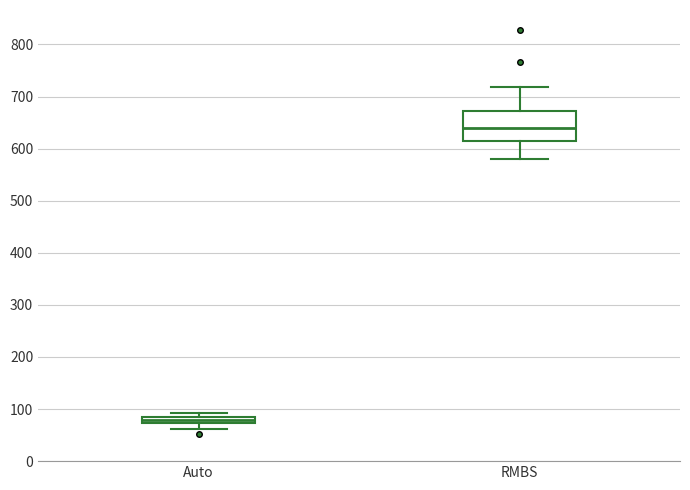

Where is the lower edge of the box for Auto on the y-axis? The values are not printed on the chart, so give them approximately, as read against the axis.

70